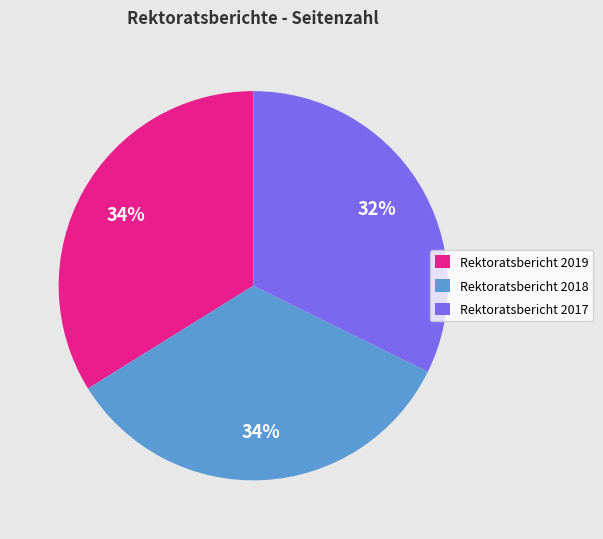

Does Rektoratsbericht 2017 represent more than half of the total?

No